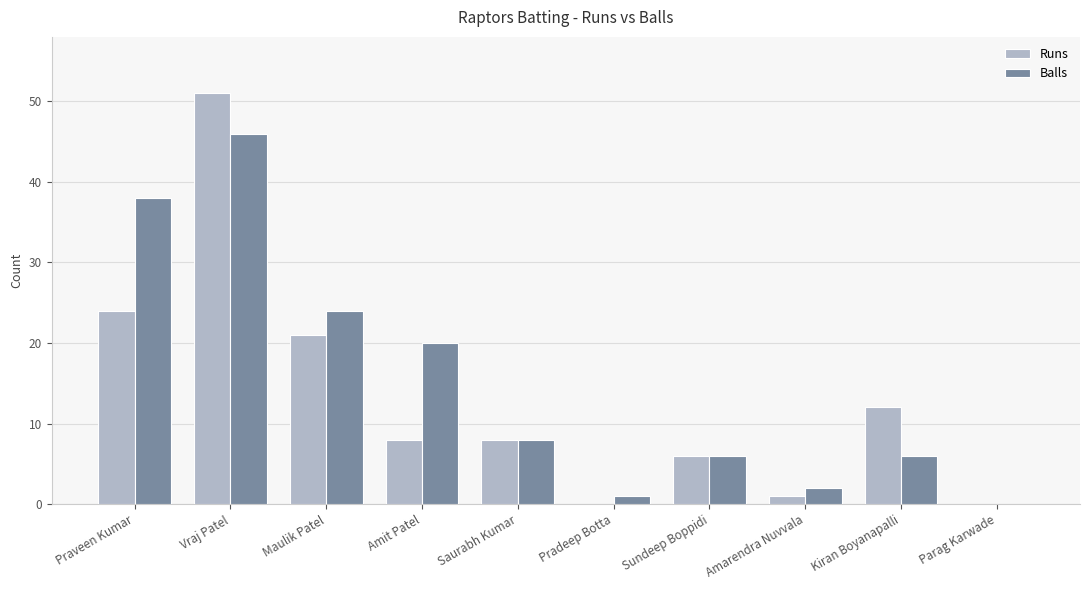

True or false: Balls has a value of 46 at Vraj Patel.

True